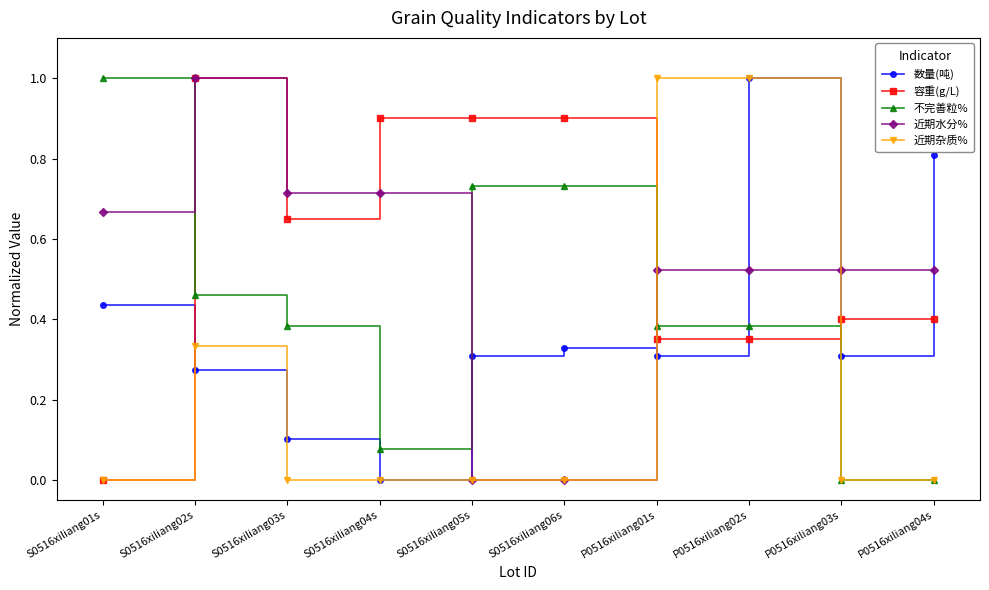

How many series are shown in this chart?

5